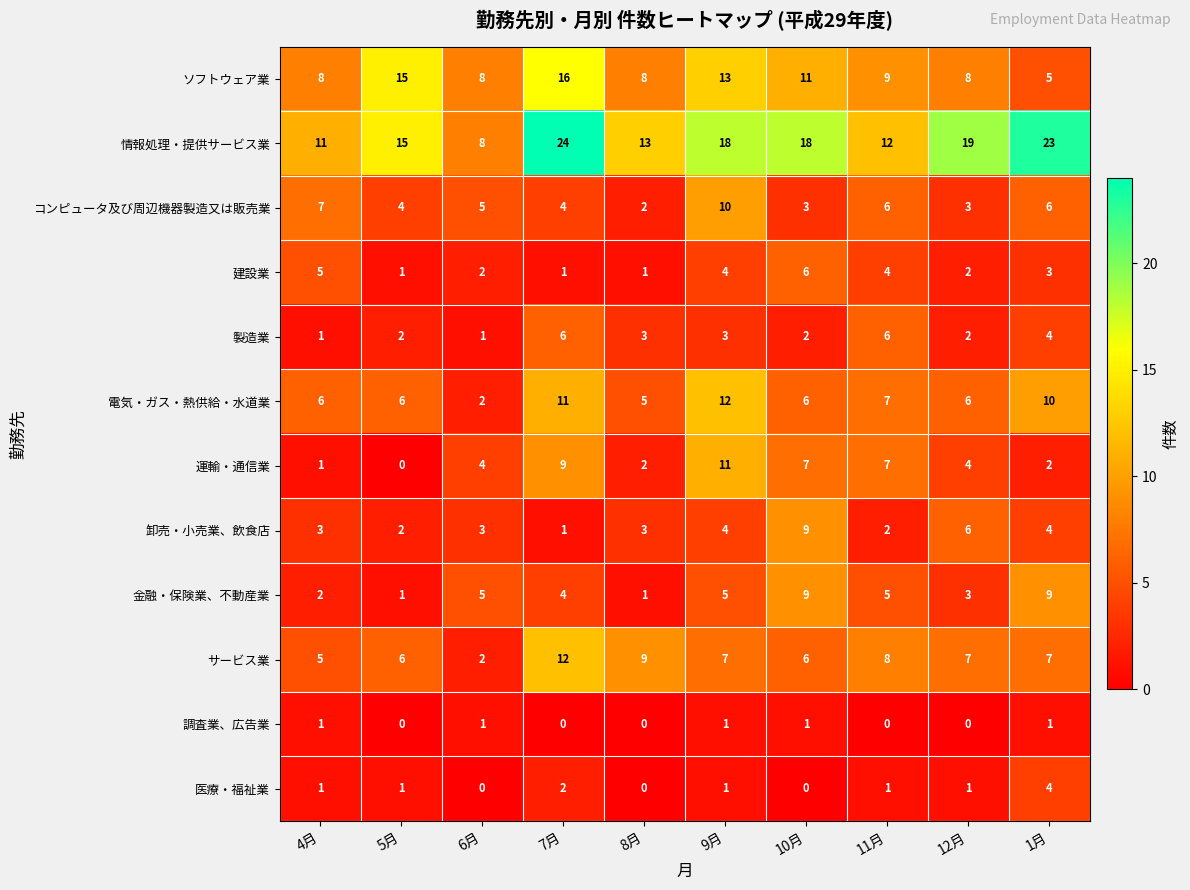

What is the highest value of the 運輸・通信業 series?

11